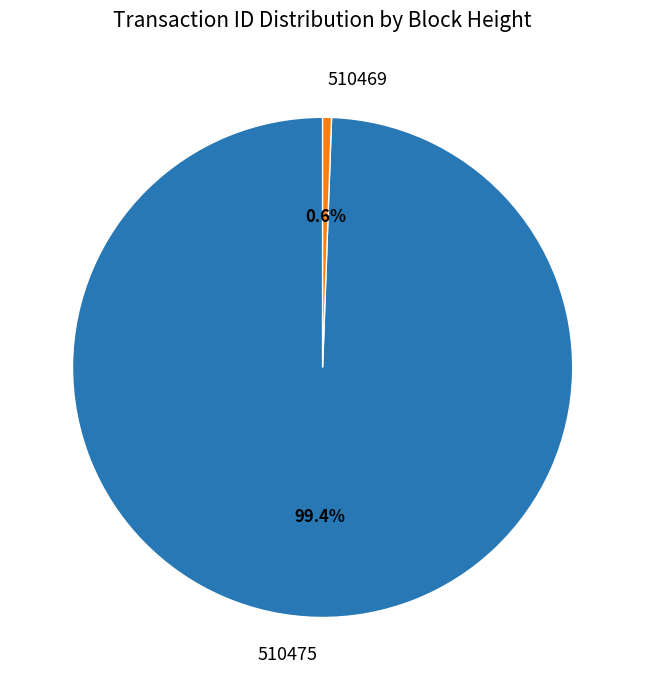

Between 510469 and 510475, which is larger?

510475